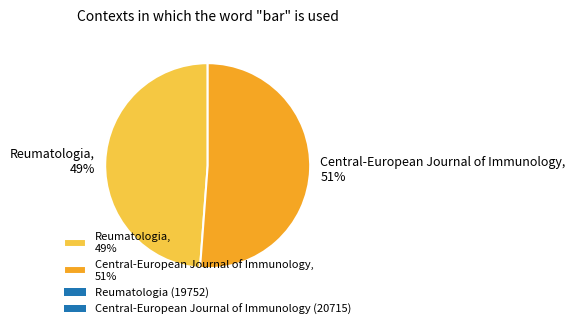

Approximately how many times larger is the value at Reumatologia, 49% compared to Central-European Journal of Immunology, 51%?

1.0